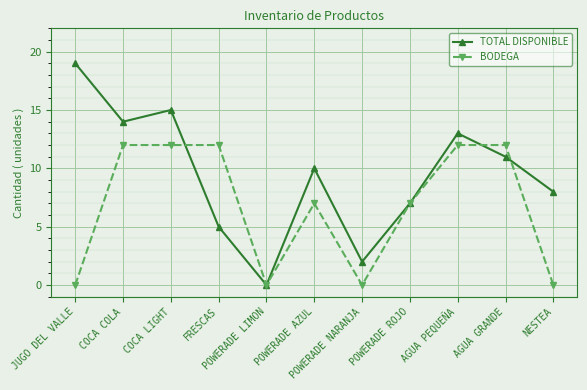

What is the sum of the BODEGA values at COCA LIGHT and NESTEA?

12